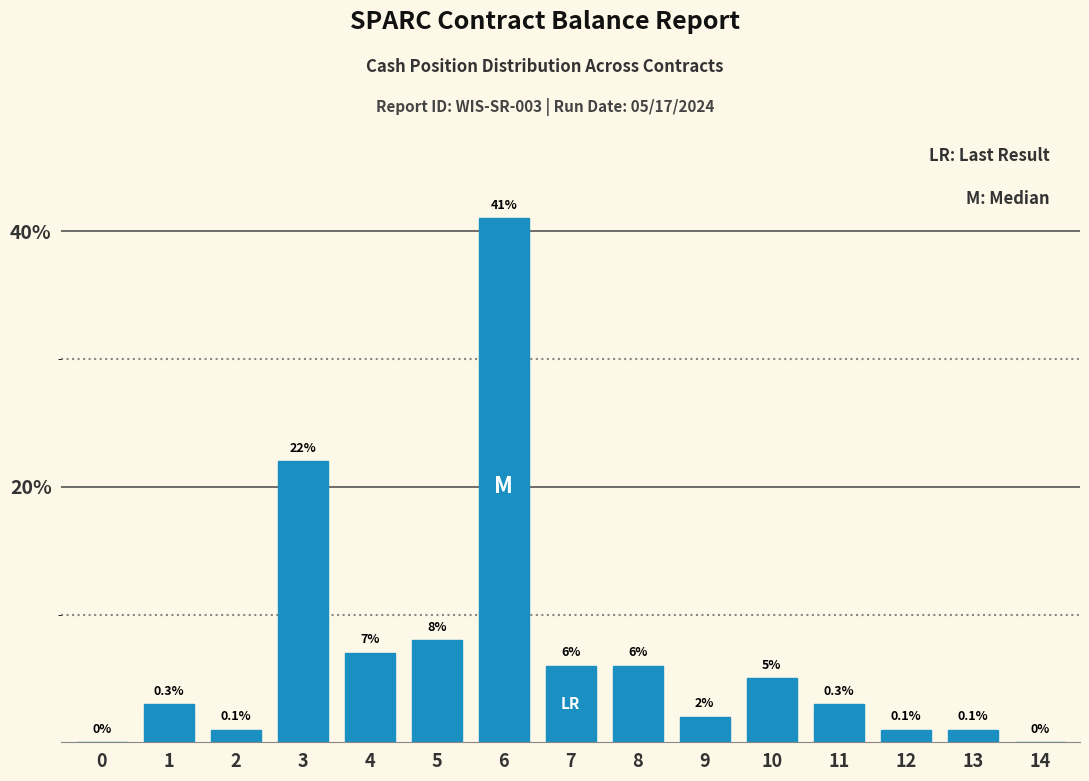

Reading right to left, list all the values displayed in this chart.

14=0	13=1	12=1	11=3	10=5	9=2	8=6	7=6	6=41	5=8	4=7	3=22	2=1	1=3	0=0